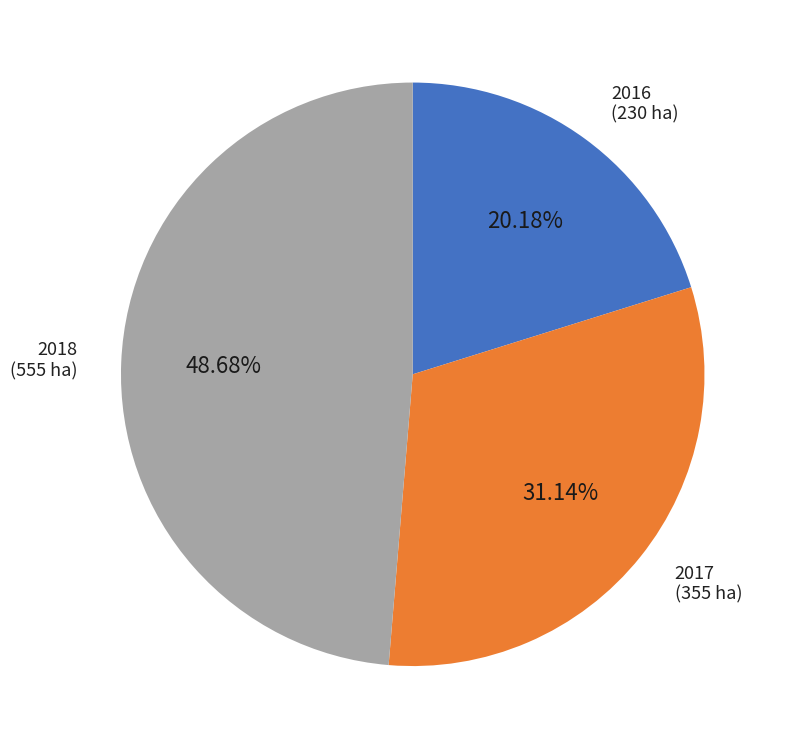

Count the number of slices in the pie.

3